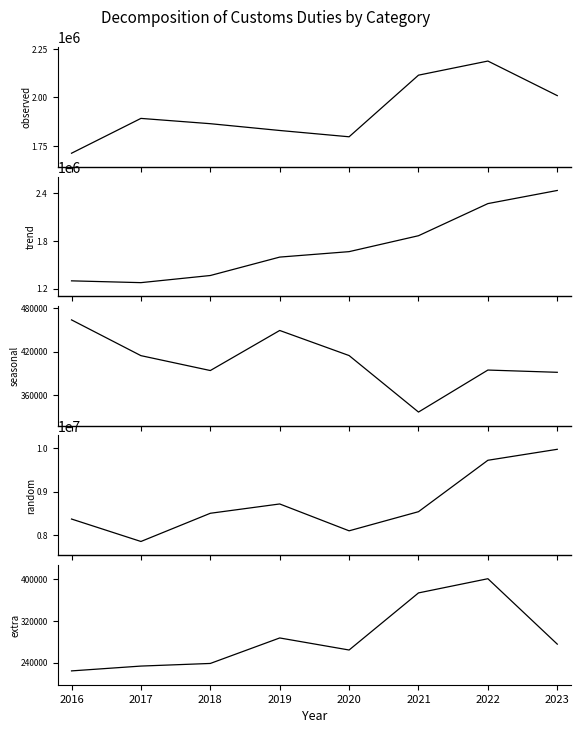

True or false: Leather goods (42) has a value of 792808 at 2021.

False